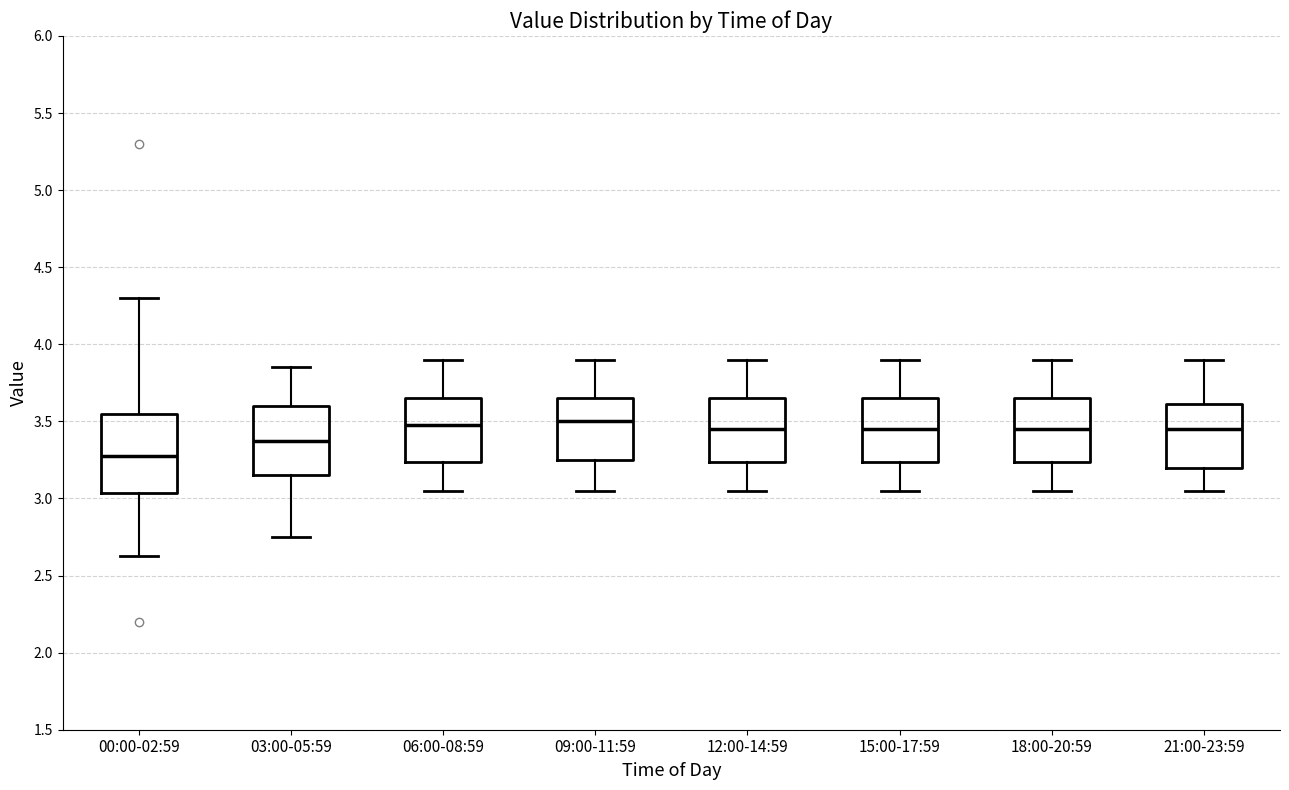

Reading left to right, read every box against the y-axis: the position of its median line, the range the box covers, and the ends of its whiskers. The values are not printed on the chart, so give them approximately, as read against the axis.

00:00-02:59: median 3.30, box 3.05 to 3.55, whiskers 2.65 to 4.30
03:00-05:59: median 3.40, box 3.15 to 3.60, whiskers 2.75 to 3.85
06:00-08:59: median 3.50, box 3.25 to 3.65, whiskers 3.05 to 3.90
09:00-11:59: median 3.50, box 3.25 to 3.65, whiskers 3.05 to 3.90
12:00-14:59: median 3.45, box 3.25 to 3.65, whiskers 3.05 to 3.90
15:00-17:59: median 3.45, box 3.25 to 3.65, whiskers 3.05 to 3.90
18:00-20:59: median 3.45, box 3.25 to 3.65, whiskers 3.05 to 3.90
21:00-23:59: median 3.45, box 3.20 to 3.60, whiskers 3.05 to 3.90